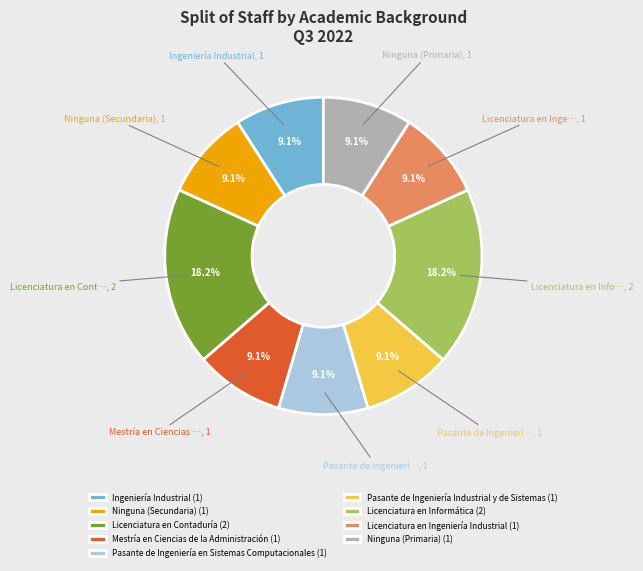

Does Pasante de Ingeniería Industrial y de Sistemas account for over 50% of the chart?

No